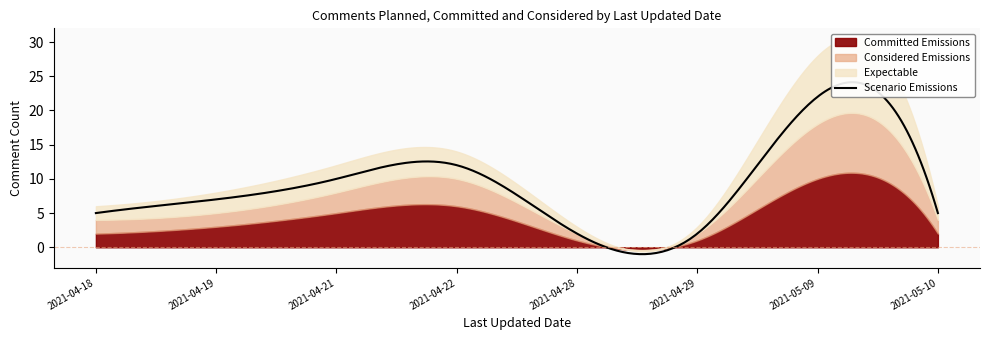

At which category does the chart reach its peak across all series?

2021-05-09